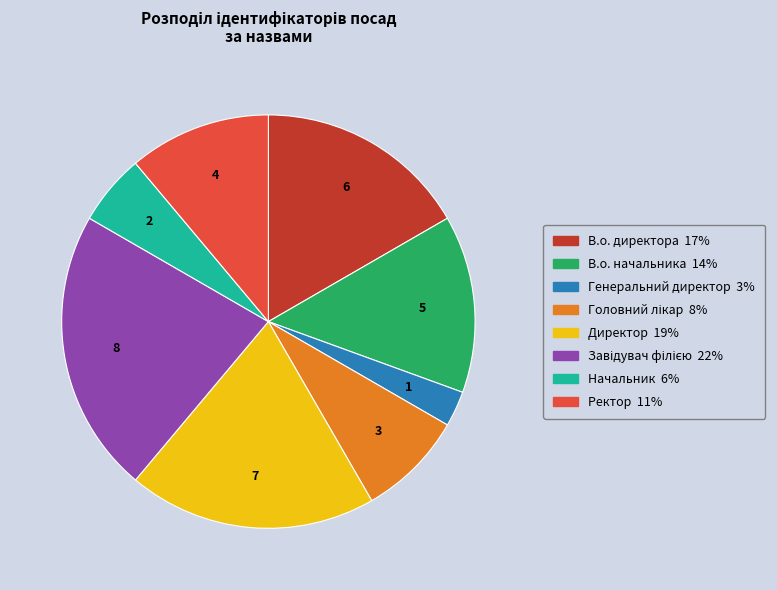

Do Начальник and В.о. директора together represent more than half of the pie?

No